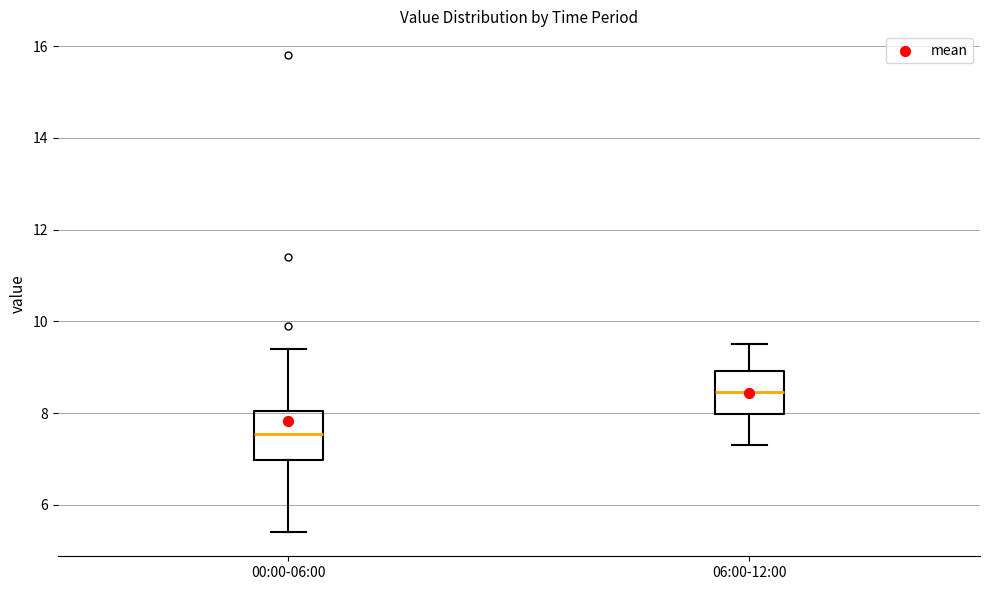

Reading left to right, transcribe this box plot: for each box, give where its median line is, the range the box spans, and where its two whiskers end, as read against the y-axis. The values are not printed on the chart, so give them approximately, as read against the axis.

00:00-06:00: median 7.6, box 7.0 to 8.0, whiskers 5.4 to 9.4
06:00-12:00: median 8.4, box 8.0 to 9.0, whiskers 7.4 to 9.6